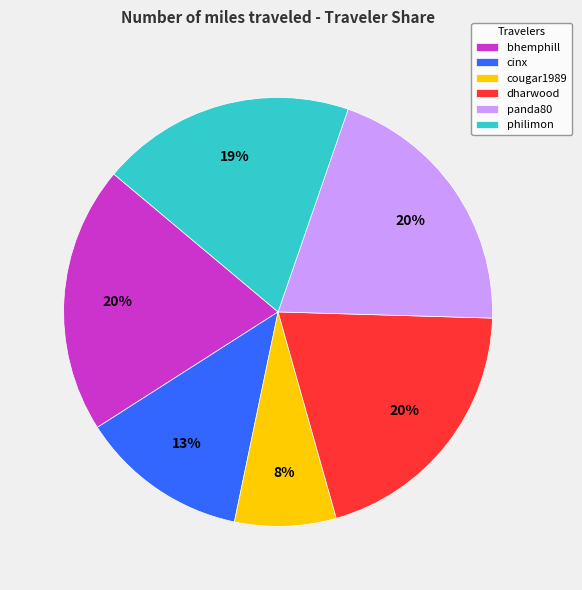

Is the sum of cinx and panda80 greater than half?

No